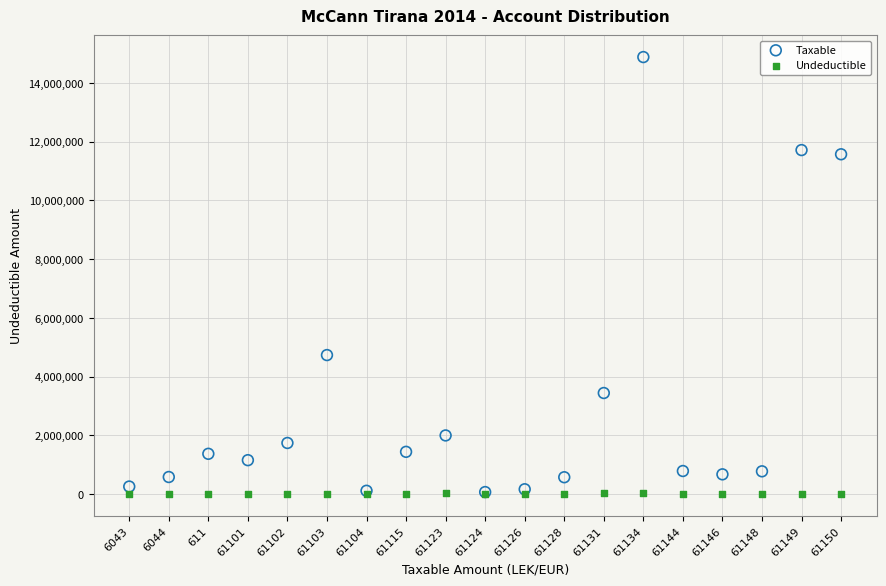

Which series has the largest Y range (max minus min)?

Taxable